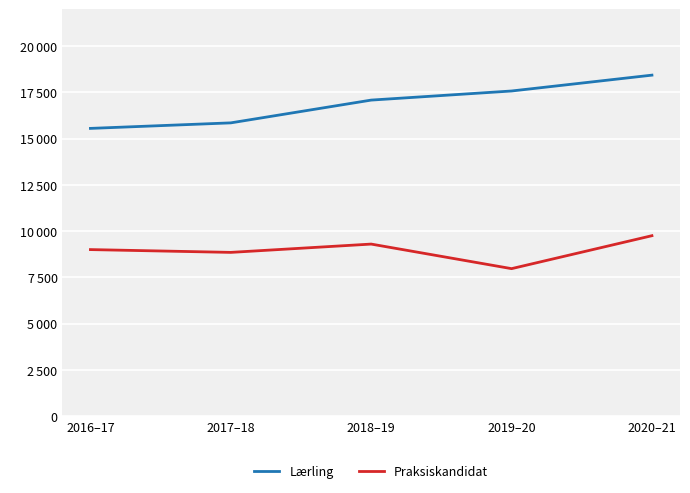

What is the difference between the second highest and second lowest values in the Praksiskandidat series?

449